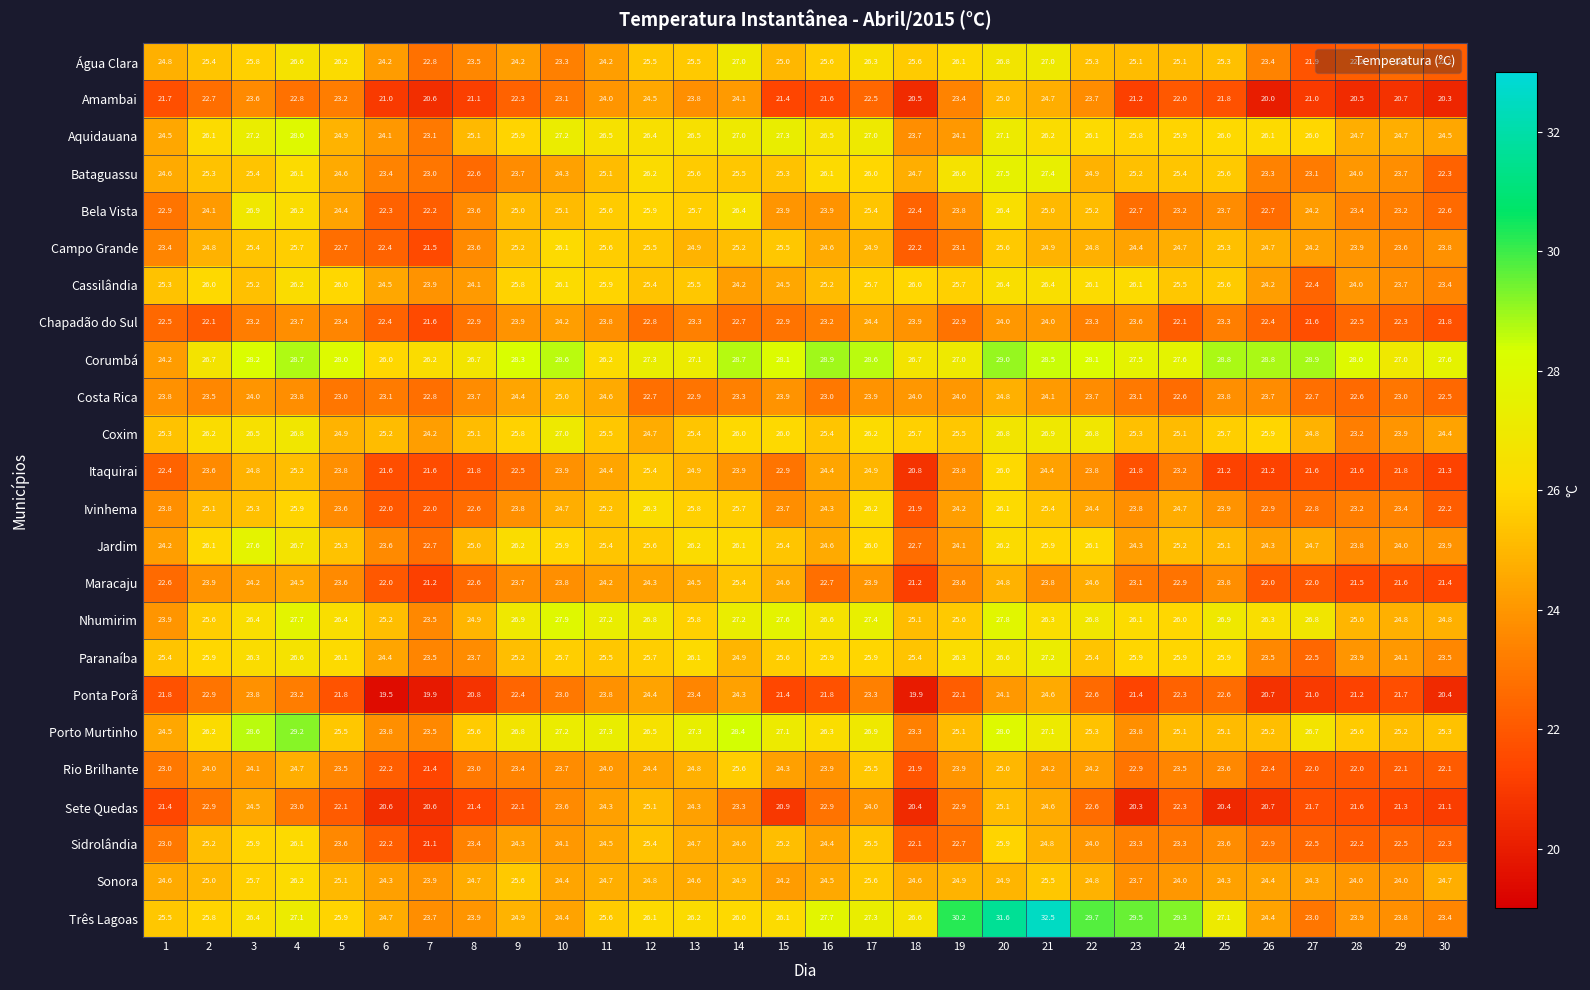

What is the highest value of the Corumbá series?

29.0